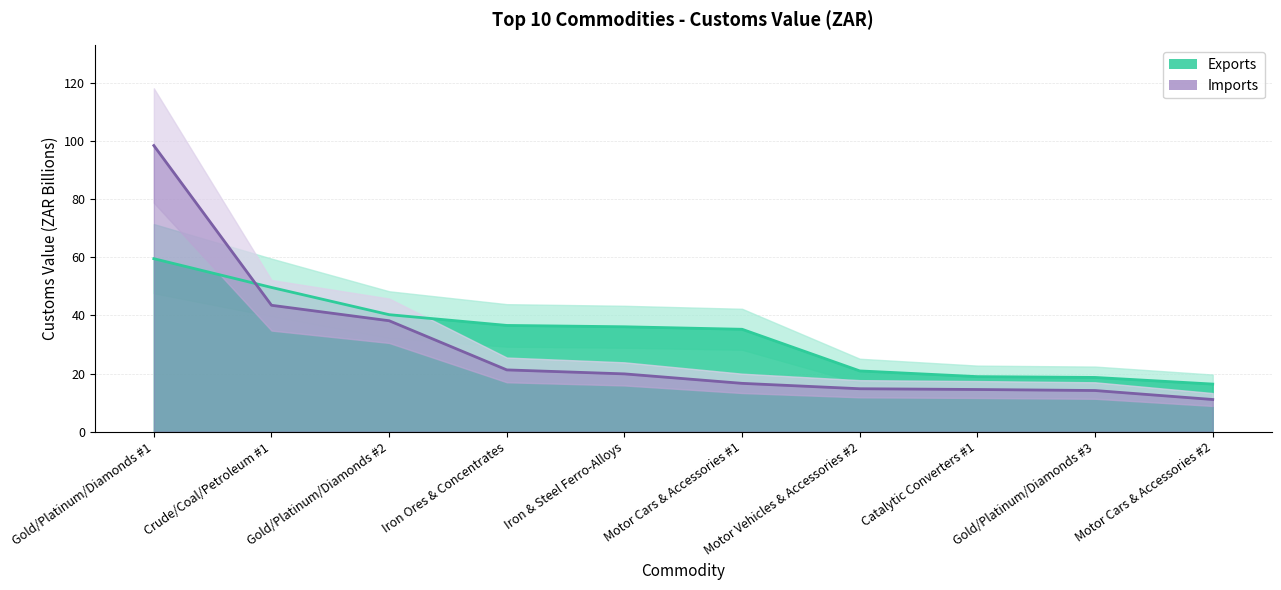

Does the chart display data point markers on the line(s)?

No